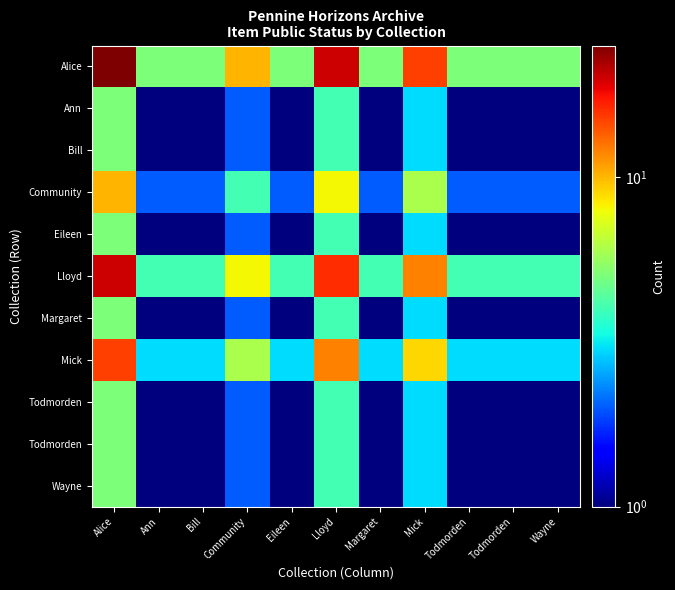

Which category has the highest value across all series?

Alice